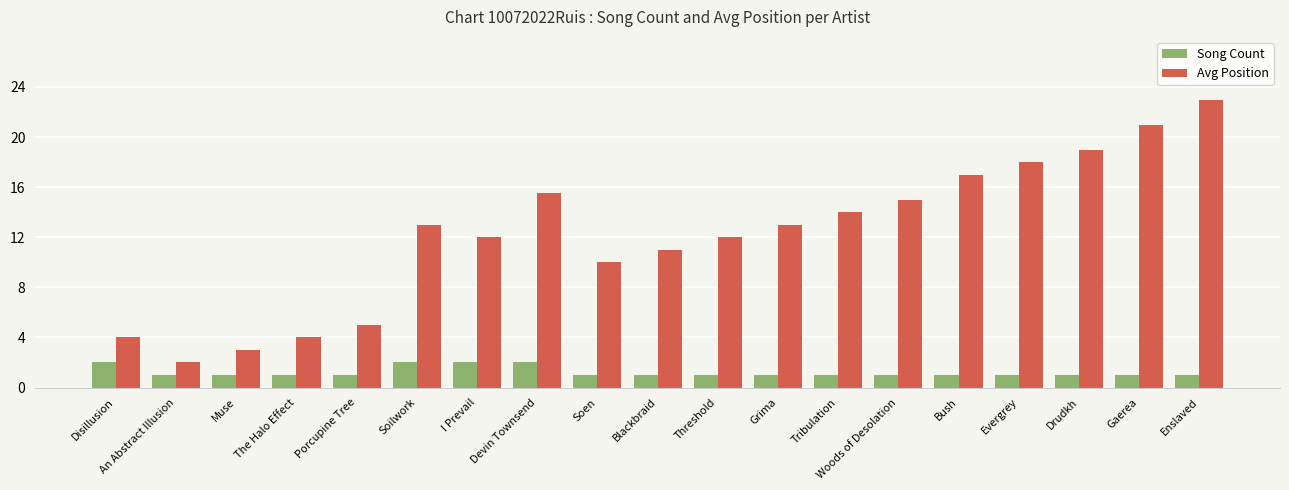

What is the total value across all series at Porcupine Tree?

6.0